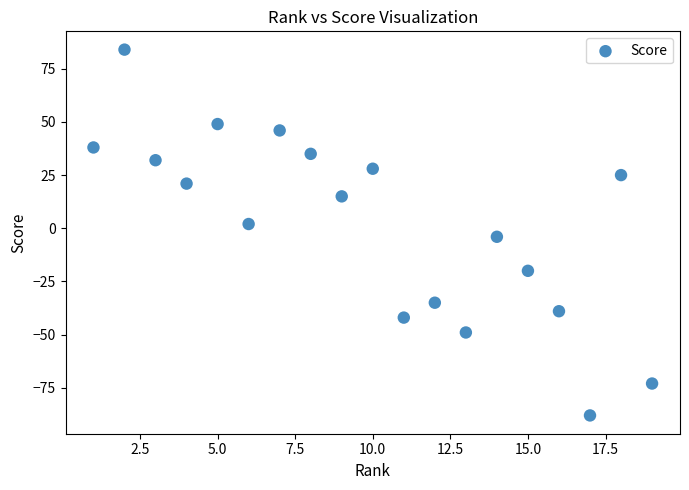

What is the range of X values (max minus min)?

18